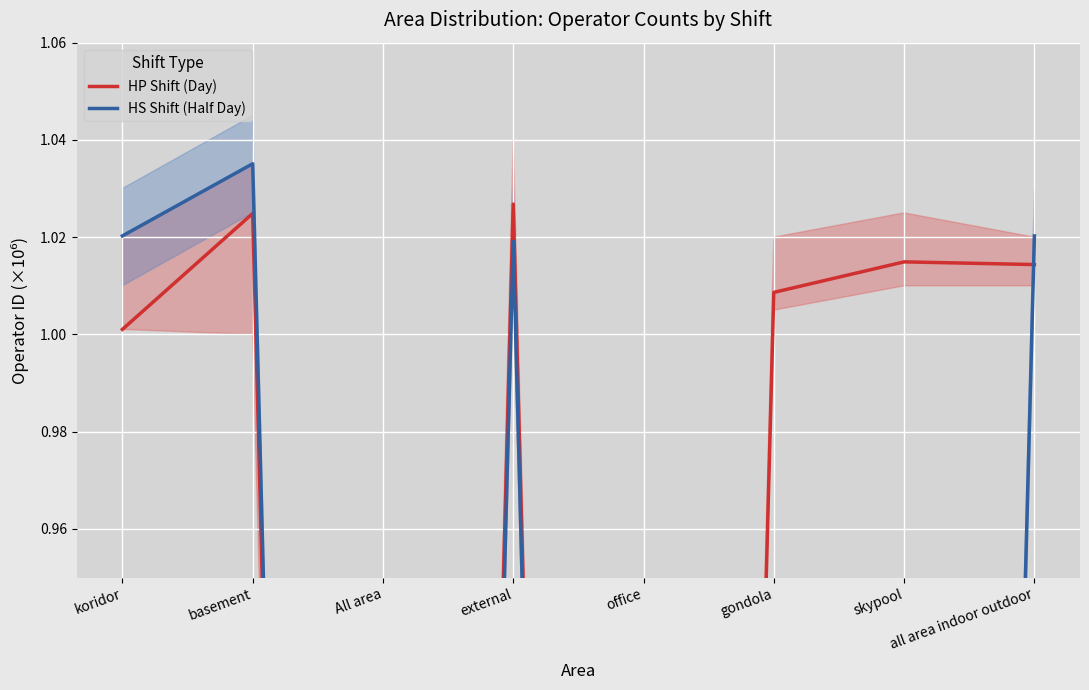

Between basement and All area, which is larger?

basement